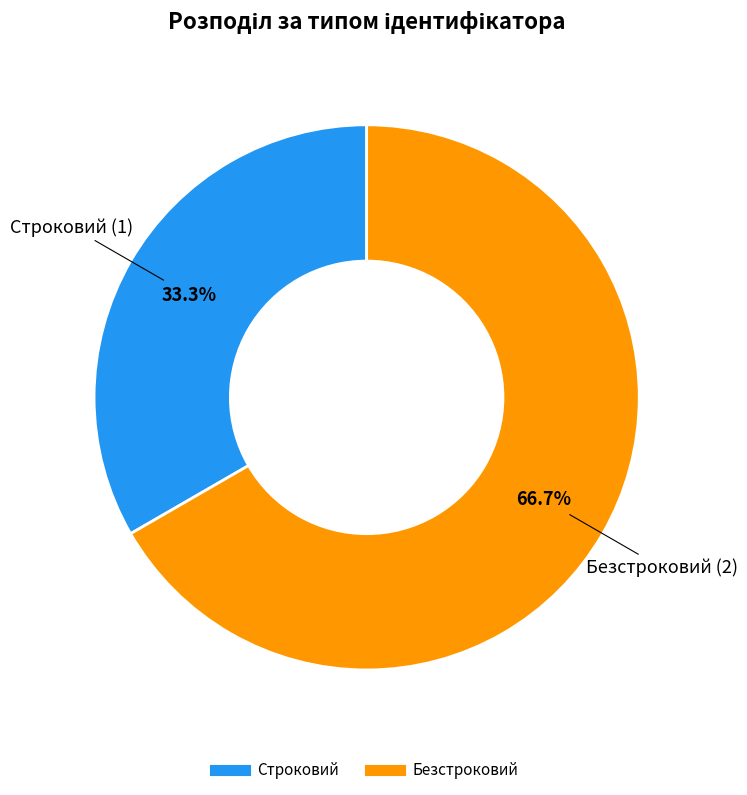

Is it true that Безстроковий is 67% of the pie?

True